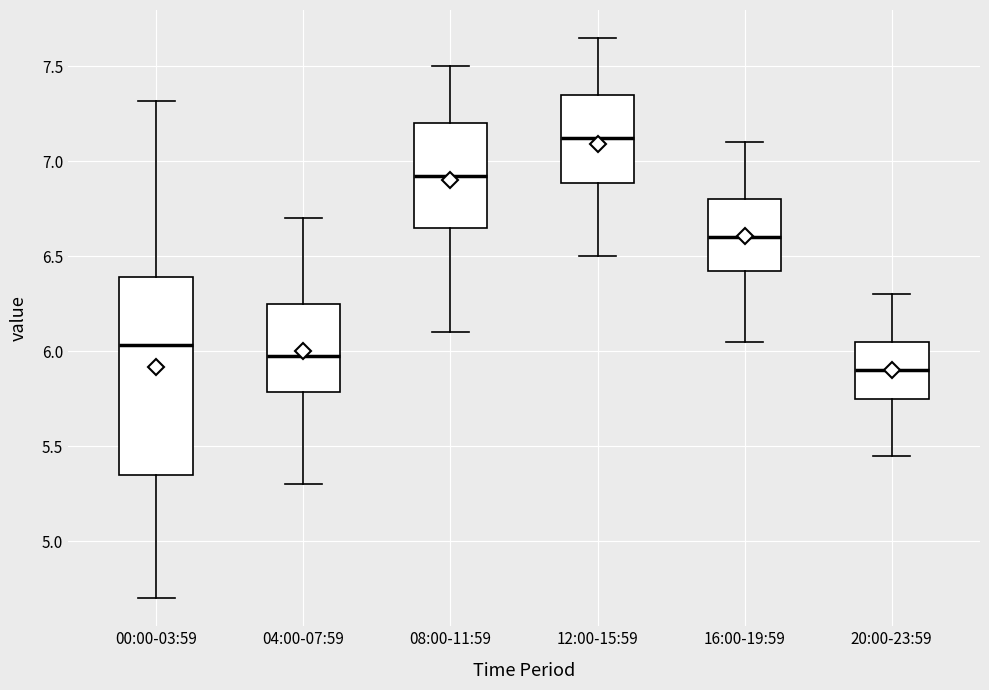

Reading left to right, read every box against the y-axis: the position of its median line, the range the box covers, and the ends of its whiskers. The values are not printed on the chart, so give them approximately, as read against the axis.

00:00-03:59: median 6.05, box 5.35 to 6.40, whiskers 4.70 to 7.30
04:00-07:59: median 6.00, box 5.80 to 6.25, whiskers 5.30 to 6.70
08:00-11:59: median 6.95, box 6.65 to 7.20, whiskers 6.10 to 7.50
12:00-15:59: median 7.15, box 6.90 to 7.35, whiskers 6.50 to 7.65
16:00-19:59: median 6.60, box 6.45 to 6.80, whiskers 6.05 to 7.10
20:00-23:59: median 5.90, box 5.75 to 6.05, whiskers 5.45 to 6.30